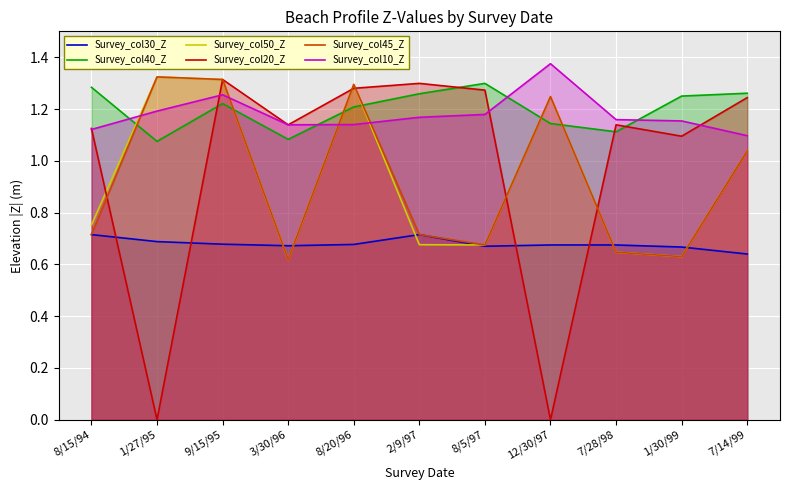

What is the spread (max minus min) of values at 3/30/96?

0.5